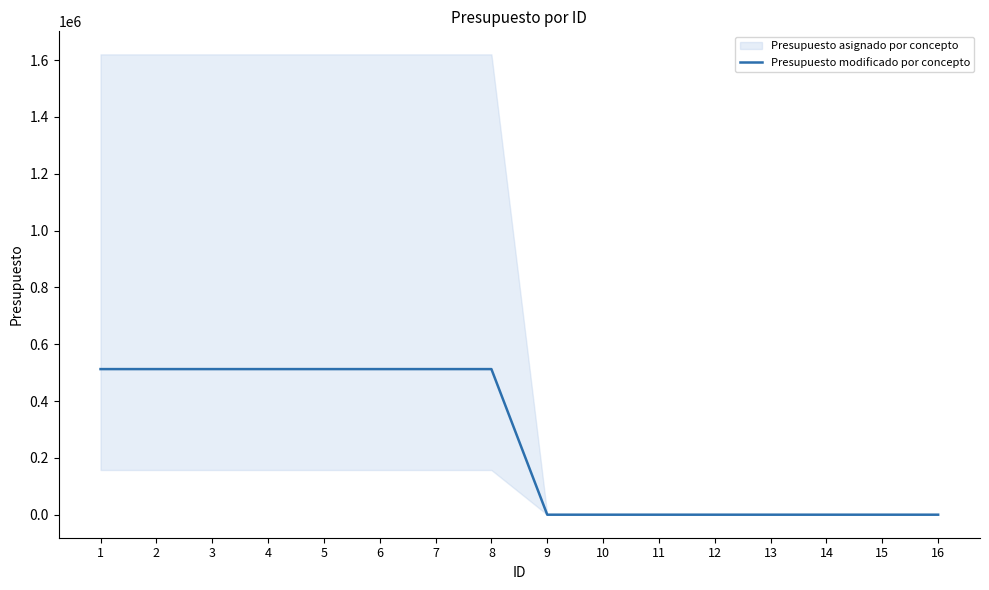

How many lines are shown in the chart?

1